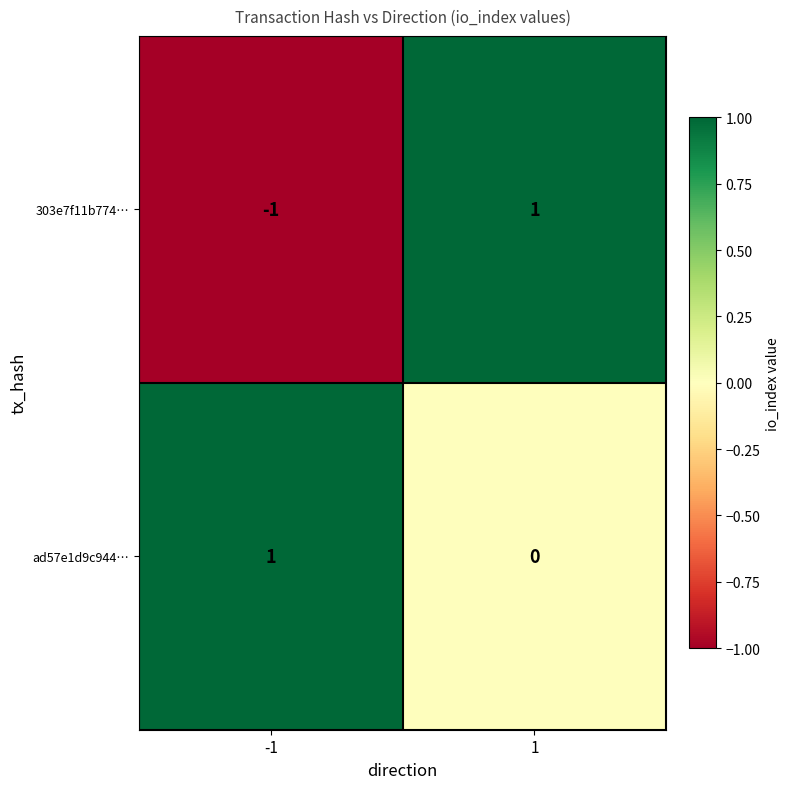

True or false: ad57e1d9c944… has a value of 0 at 1.

True